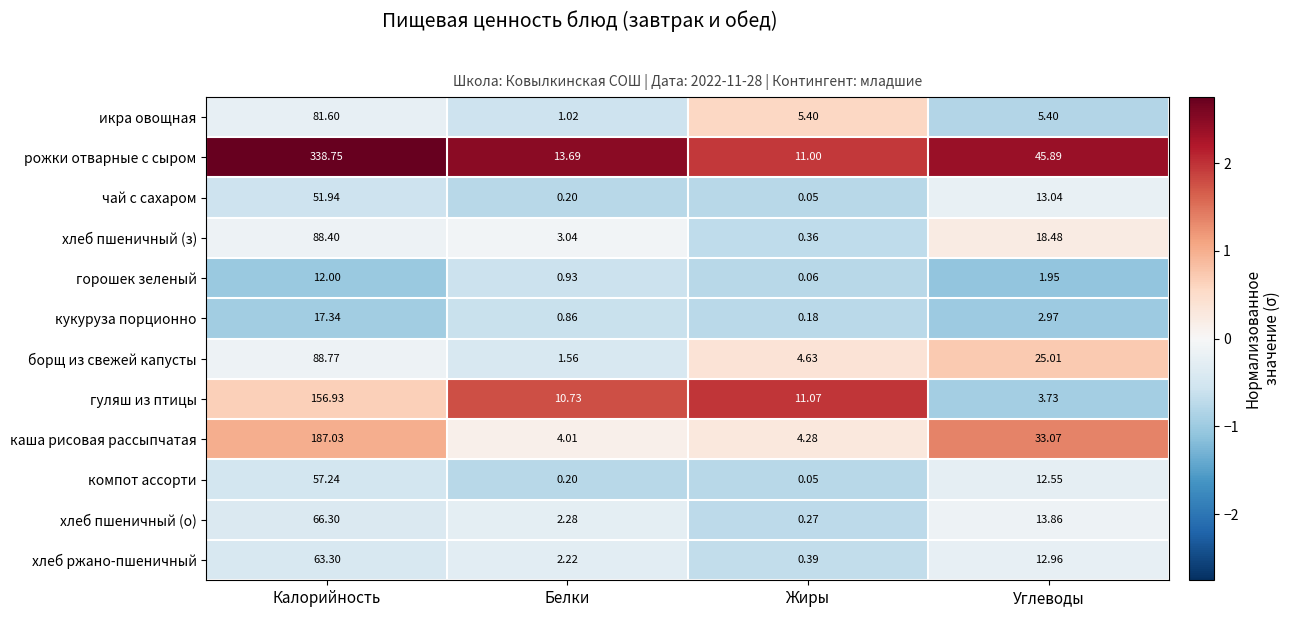

Which series has the widest spread of values?

рожки отварные с сыром